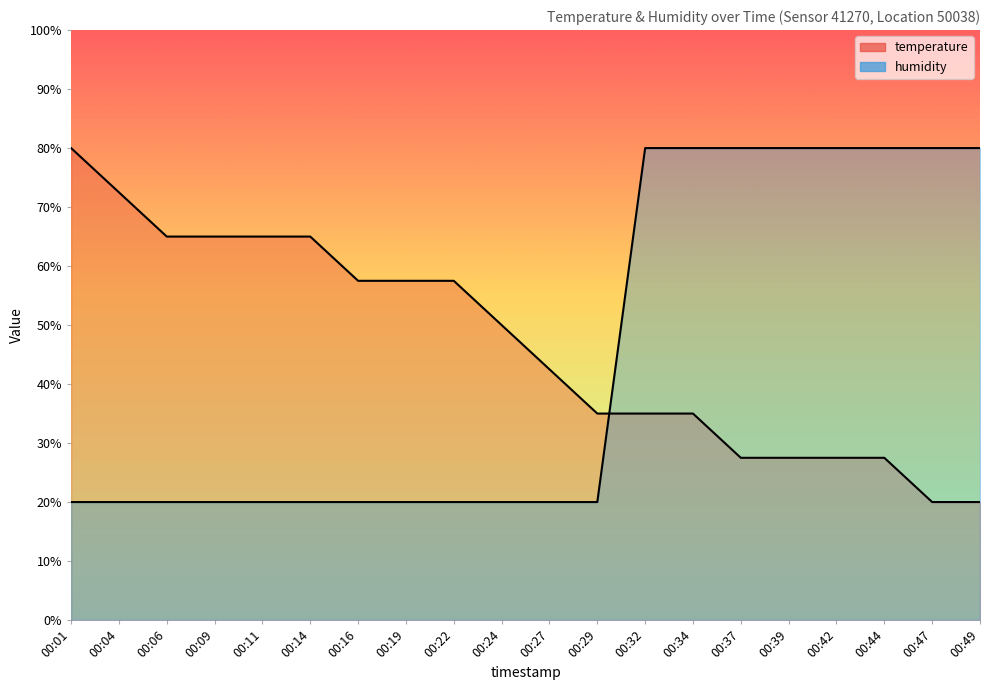

List the series in order of their overall mean, highest first.

temperature, humidity